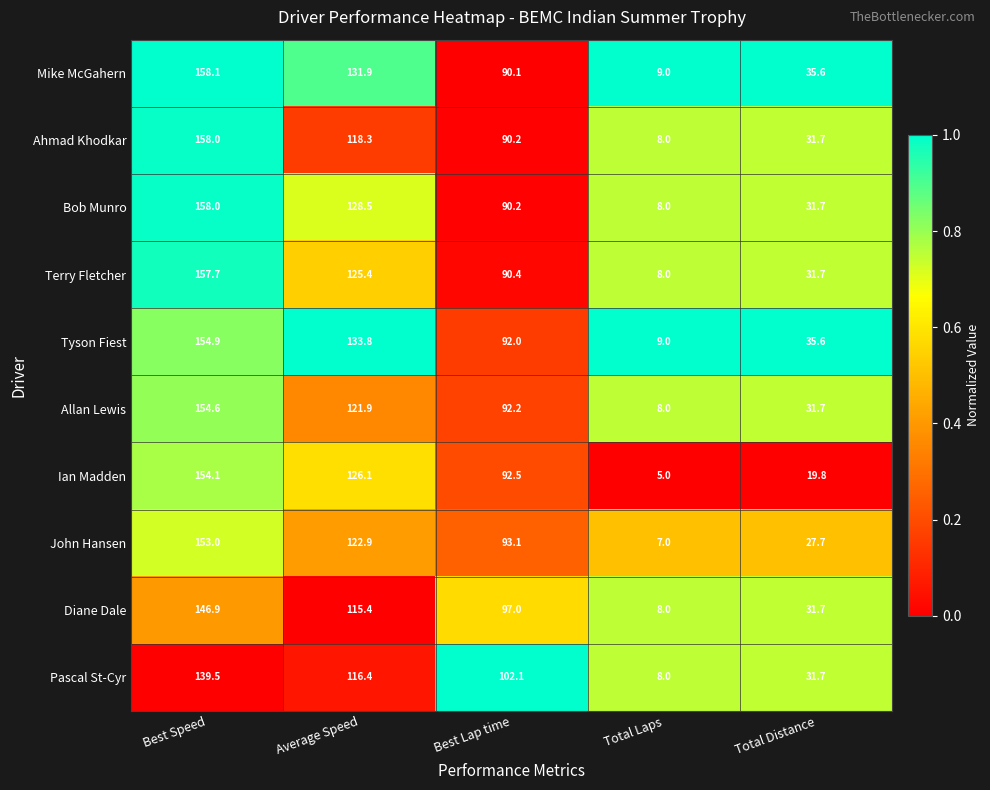

Which series has the largest total across all categories?

Tyson Fiest